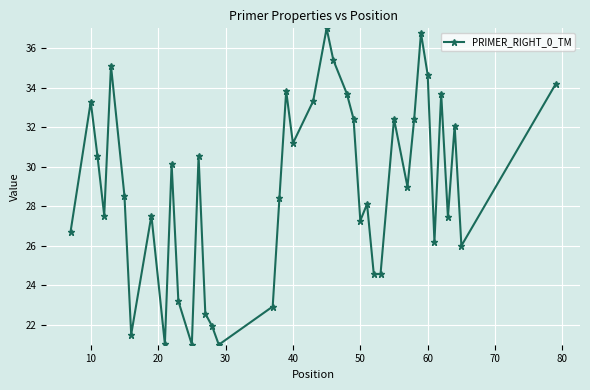

Reading left to right, what are all the values shown in this chart?

26.7	33.3	30.5	27.5	35.1	28.5	21.5	27.5	21.0	30.1	23.2	21.0	30.5	22.6	21.9	21.0	22.9	28.4	33.8	31.2	33.3	37.0	35.4	33.7	32.4	27.3	28.1	24.6	24.6	32.4	29.0	32.4	36.8	34.6	26.2	33.7	27.5	32.1	26.0	34.2